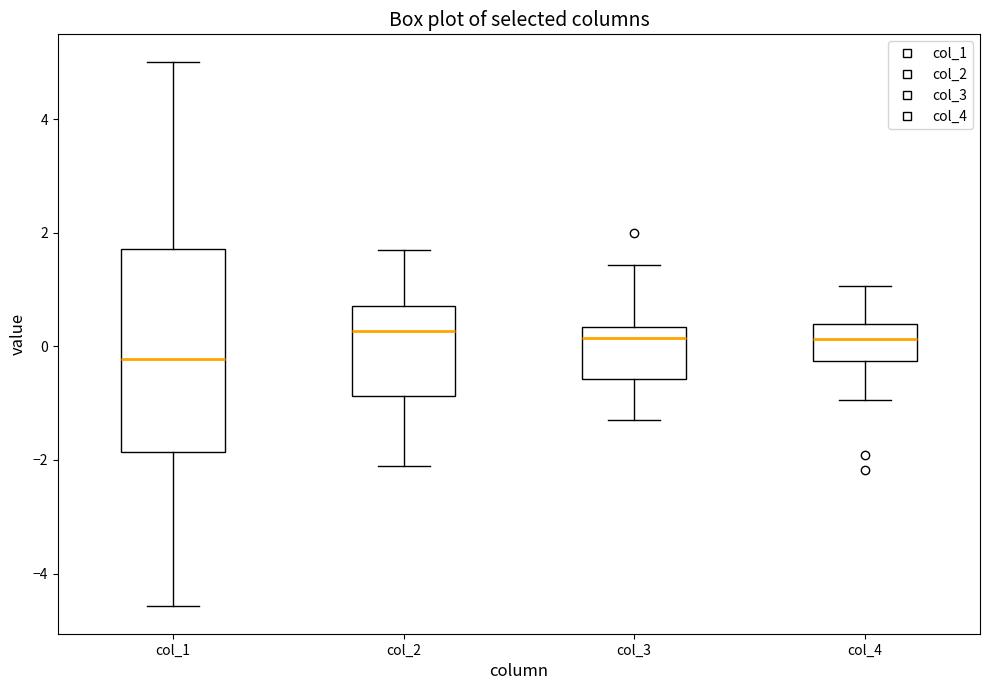

Where is the upper edge of the box for col_4 on the y-axis? The values are not printed on the chart, so give them approximately, as read against the axis.

0.4